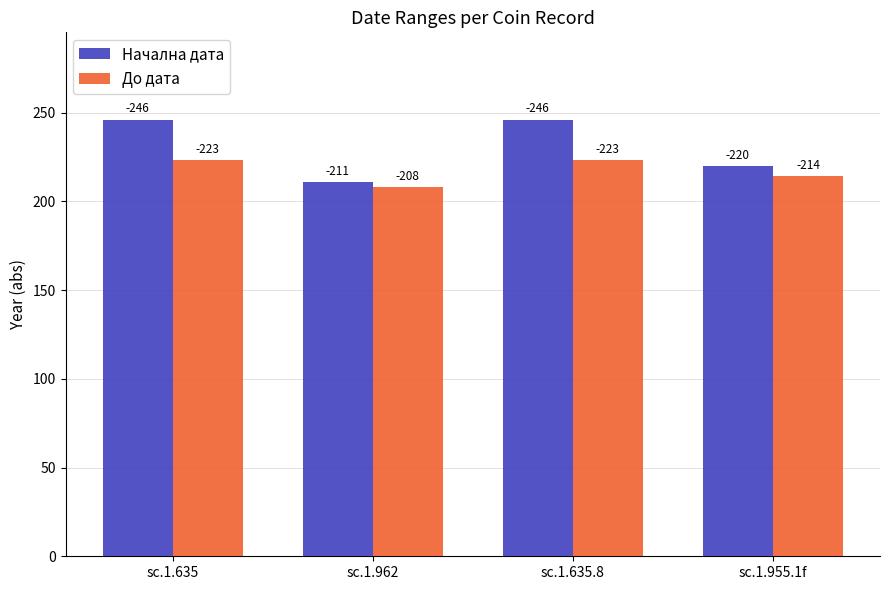

What are all the series names shown in the legend?

Начална дата, До дата